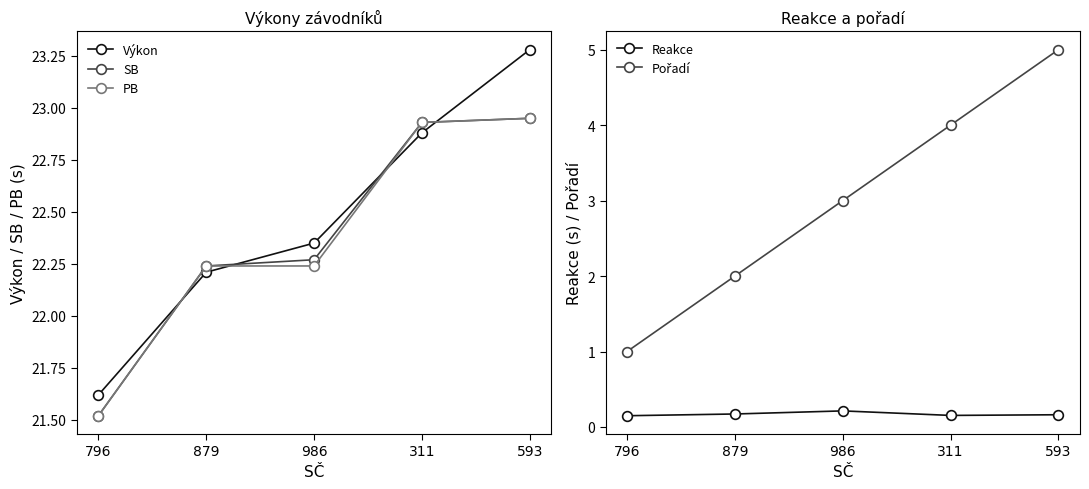

How many distinct data groups are displayed?

5